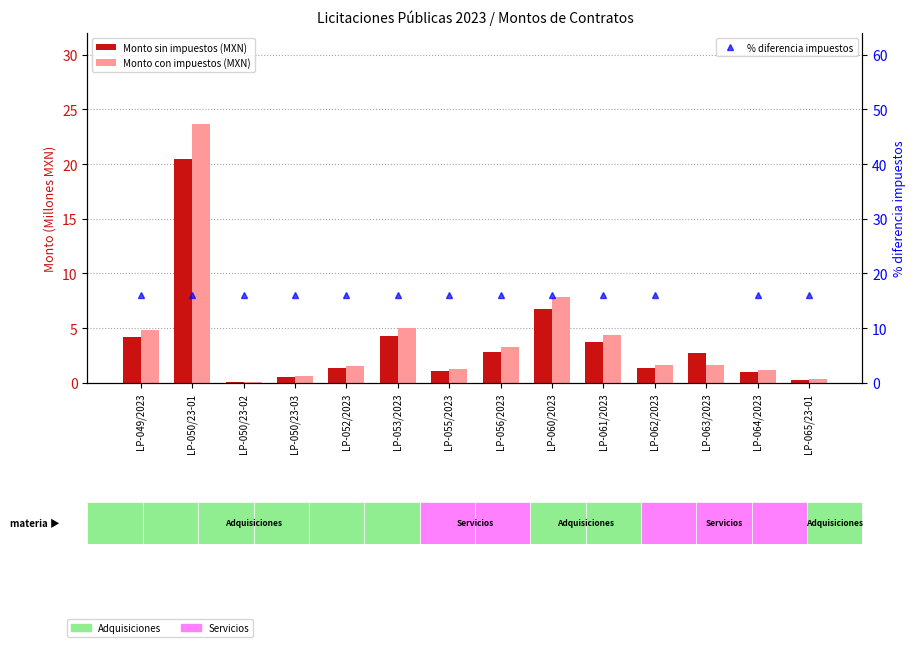

What is the value of the % diferencia impuestos bar at the 11th from the left?

16.0